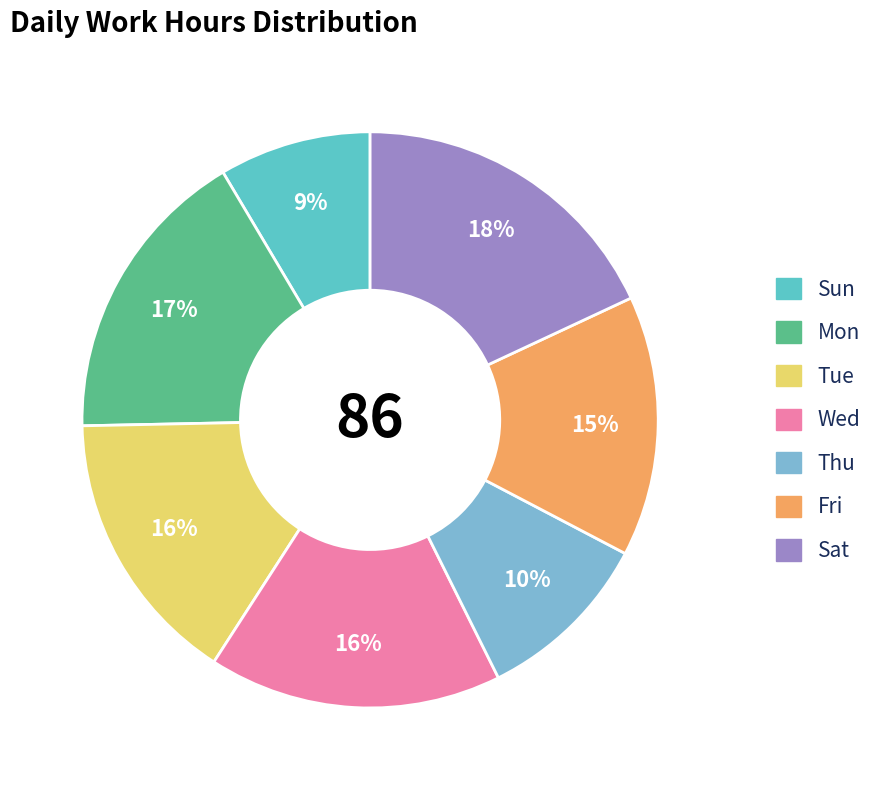

Count the number of slices in the pie.

7